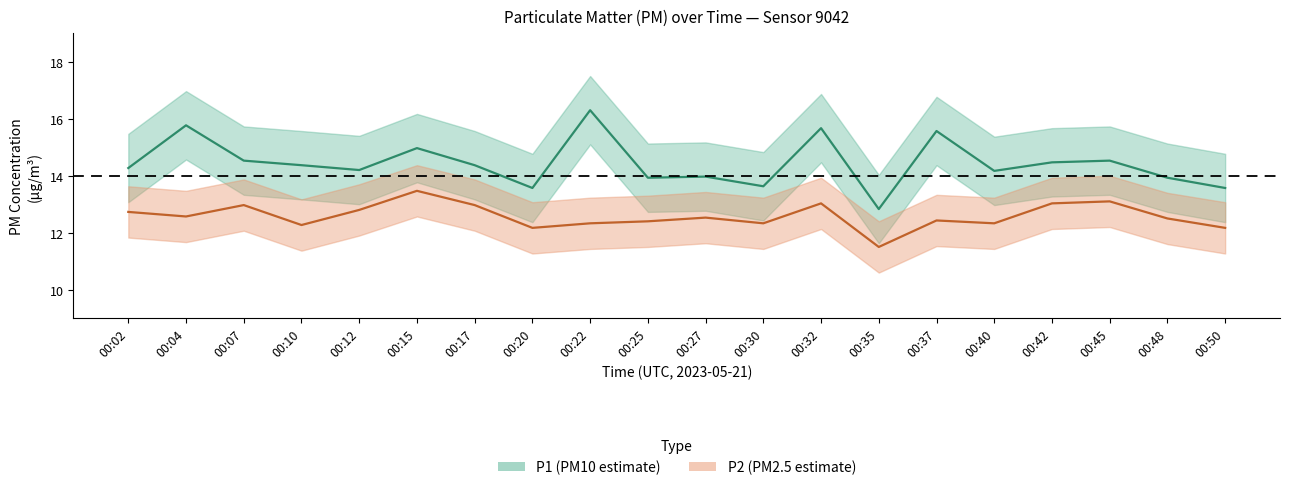

List the series in order of their peak value, lowest first.

P2, P1